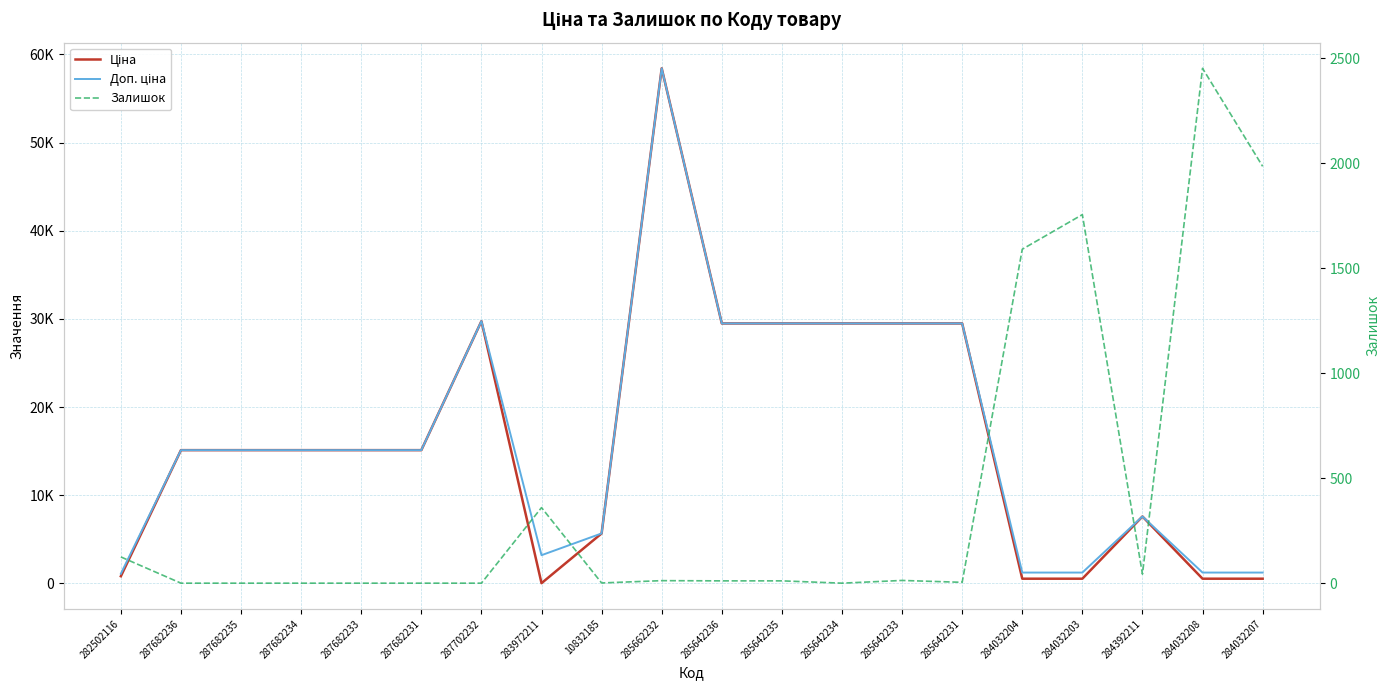

What is the average value of the Залишок series?

418.3